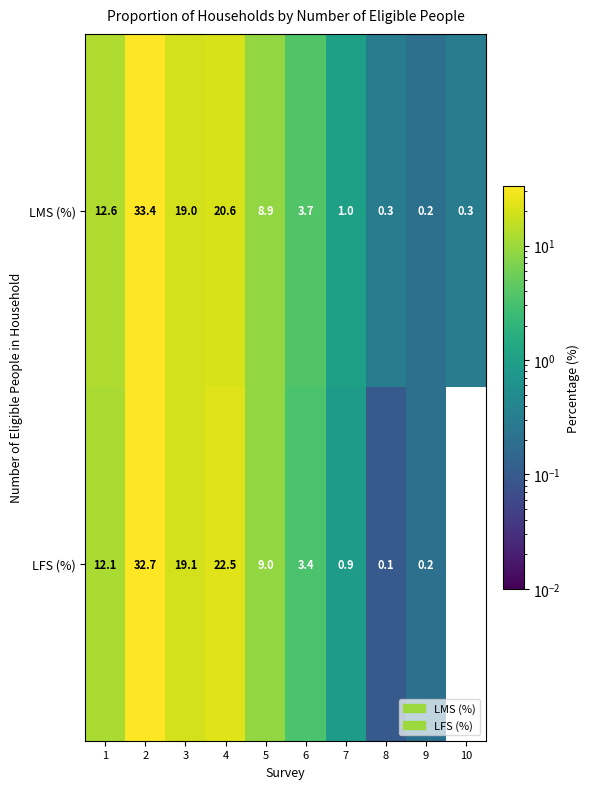

At which category is the sum across all series the highest?

2